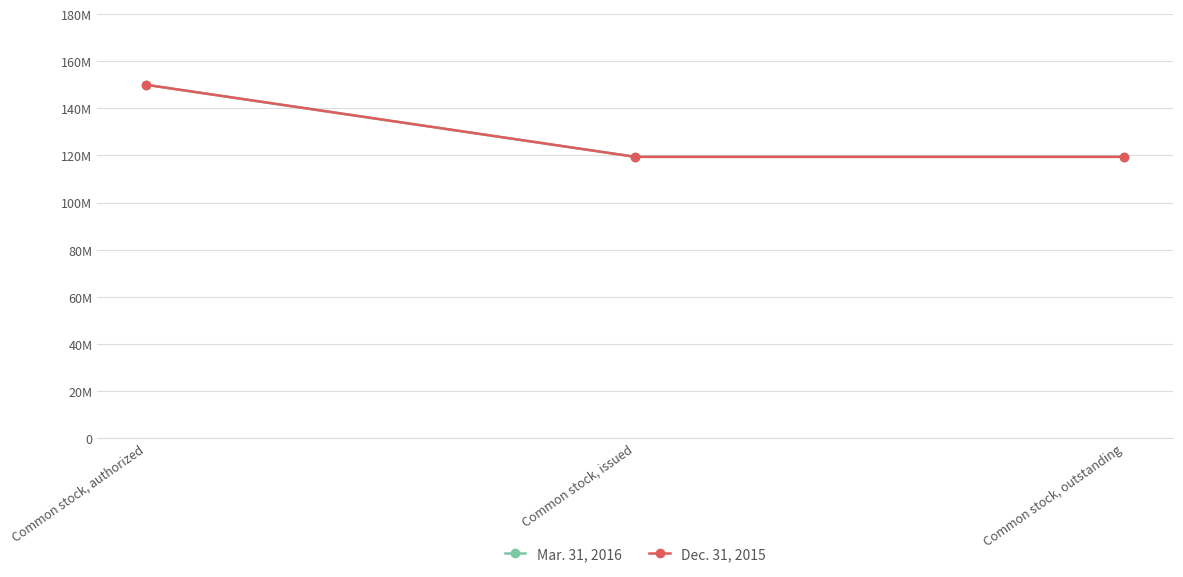

Reading left to right, what are all the values shown in this chart?

Mar. 31, 2016: Common stock, authorized=150000000	Common stock, issued=119427471	Common stock, outstanding=119427471
Dec. 31, 2015: Common stock, authorized=150000000	Common stock, issued=119427471	Common stock, outstanding=119427471